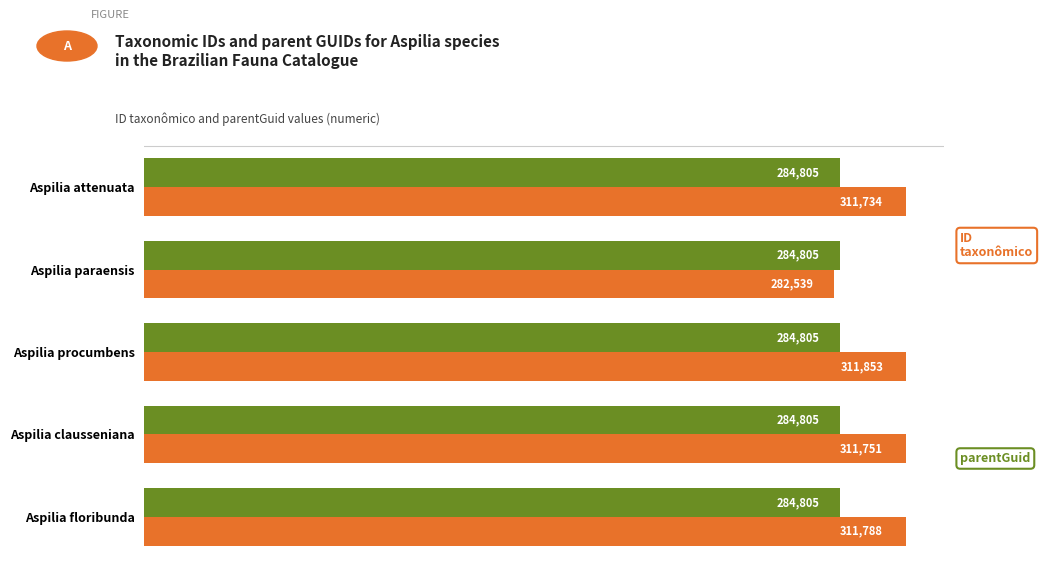

Which category has the highest value across all series?

Aspilia procumbens